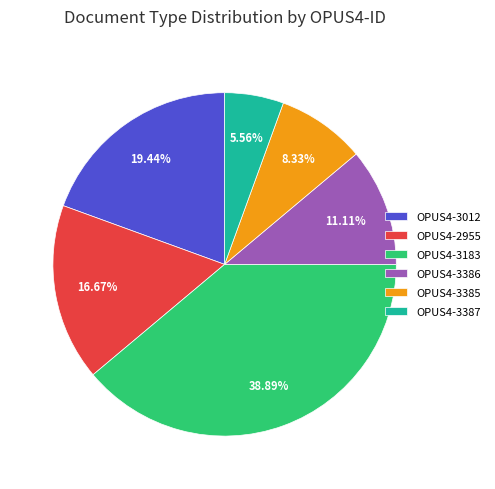

Combined, what portion of the pie is OPUS4-3012 and OPUS4-2955?

36.1%